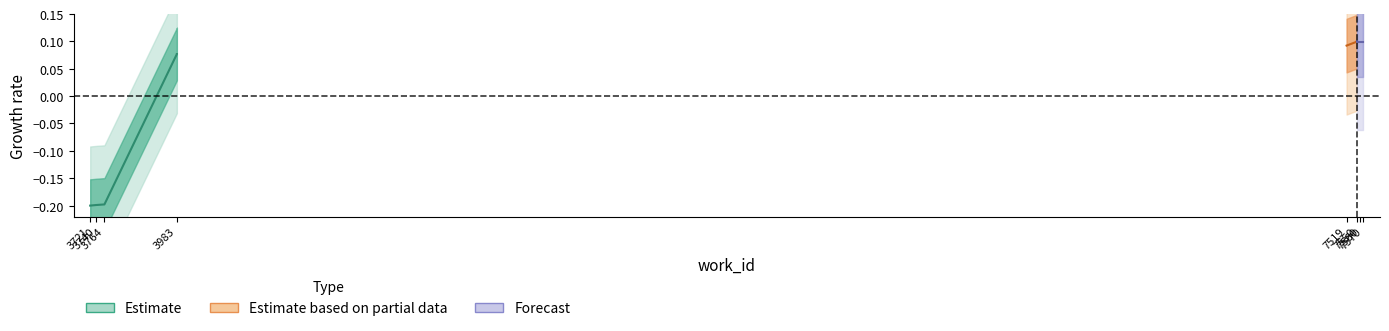

What is the minimum value shown in the chart?

-0.2